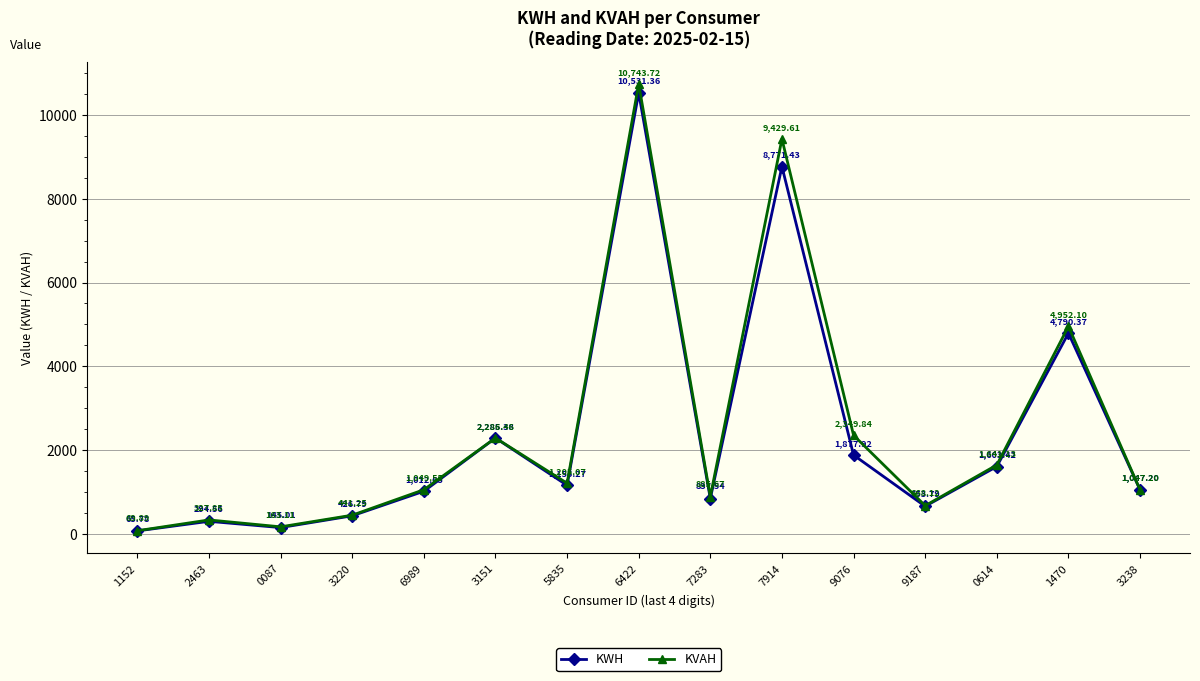

In KVAH, how many points are higher than both neighbors (excluding endpoints)?

5